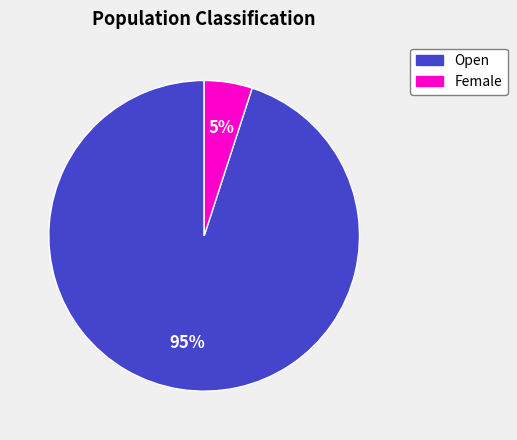

How many slices are in this pie chart?

2